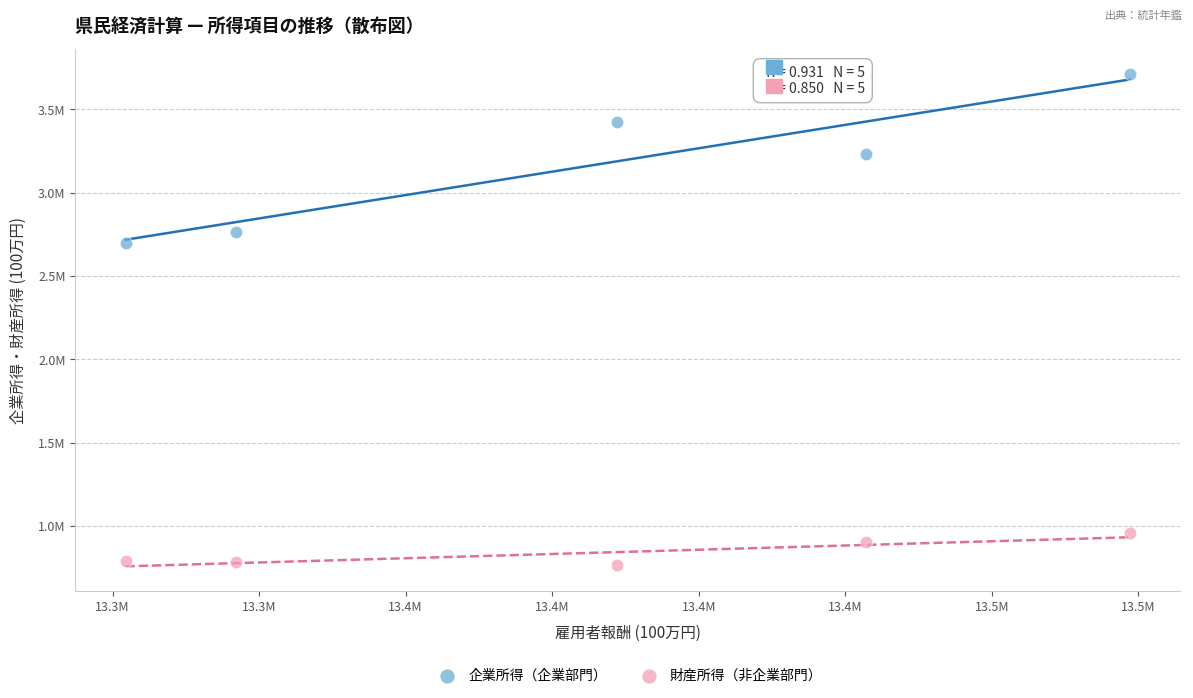

What are all the series names shown in the legend?

企業所得（企業部門）, 財産所得（非企業部門）